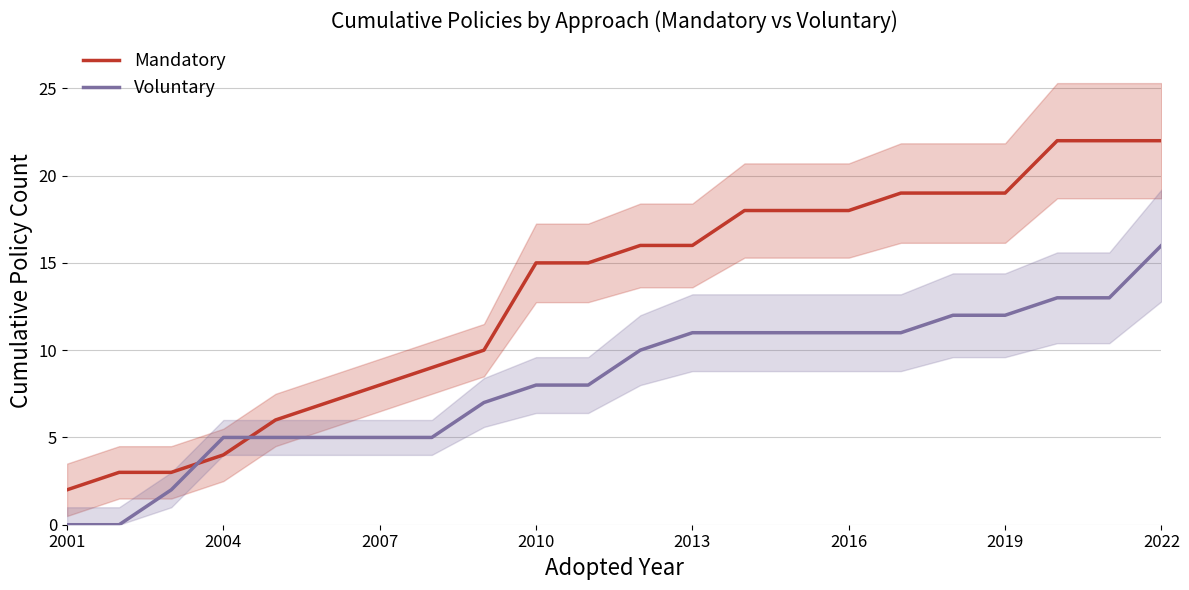

Does the chart have visible grid lines?

Yes